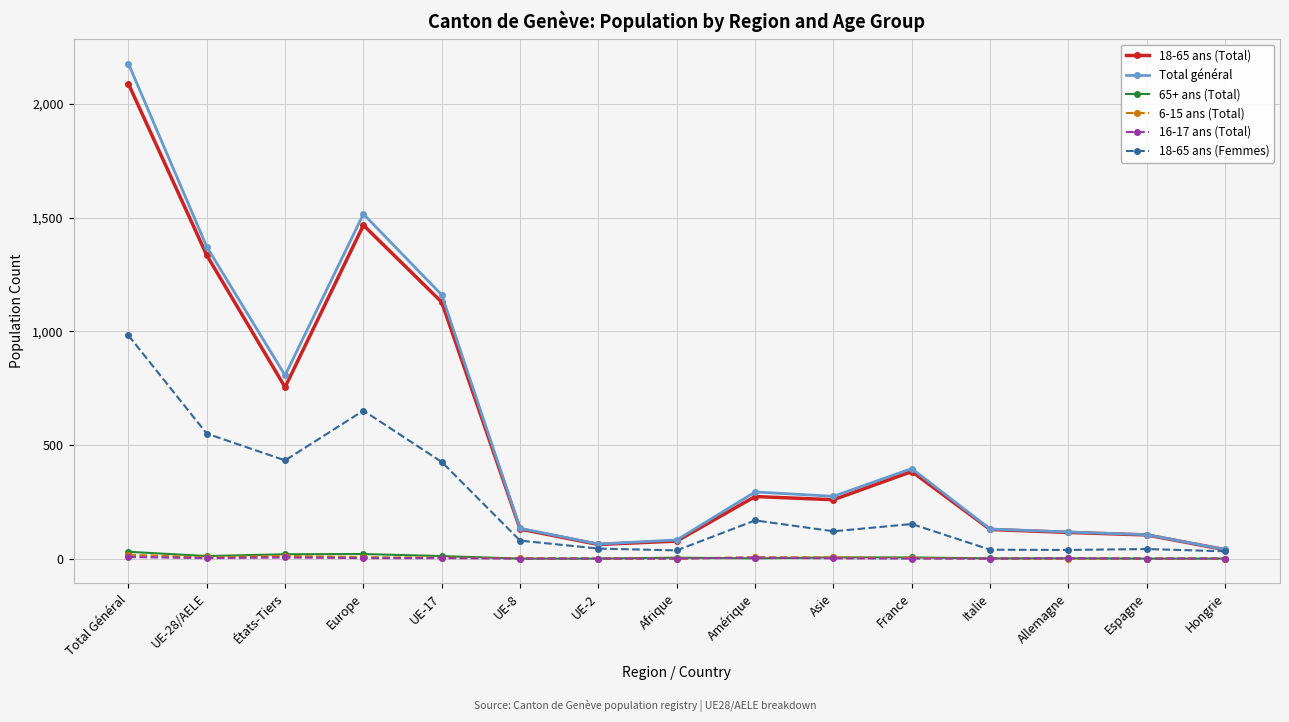

What is the label of the 13th point from the right?

États-Tiers